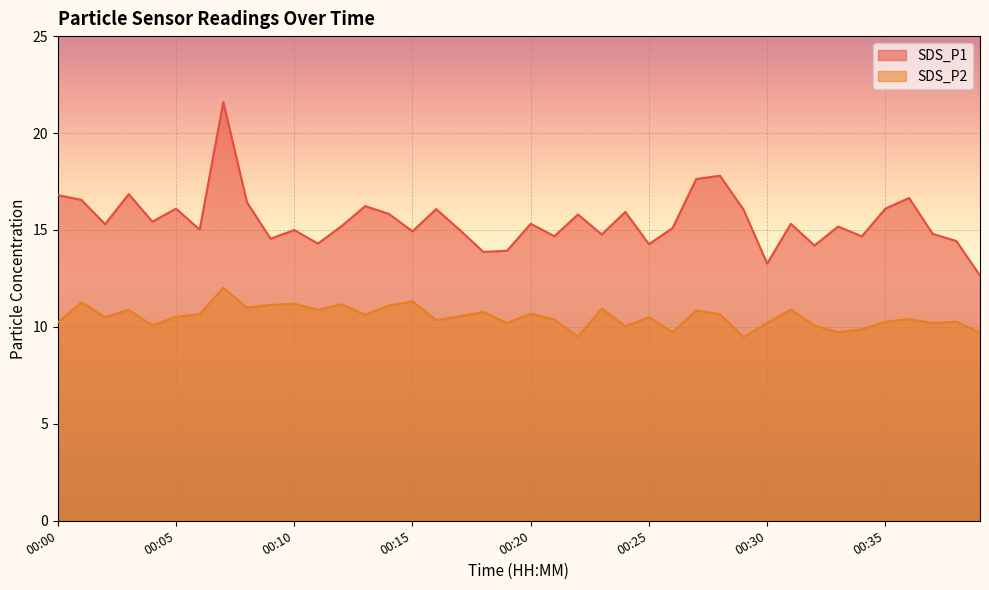

How many interior local valleys does the SDS_P2 series have?

13